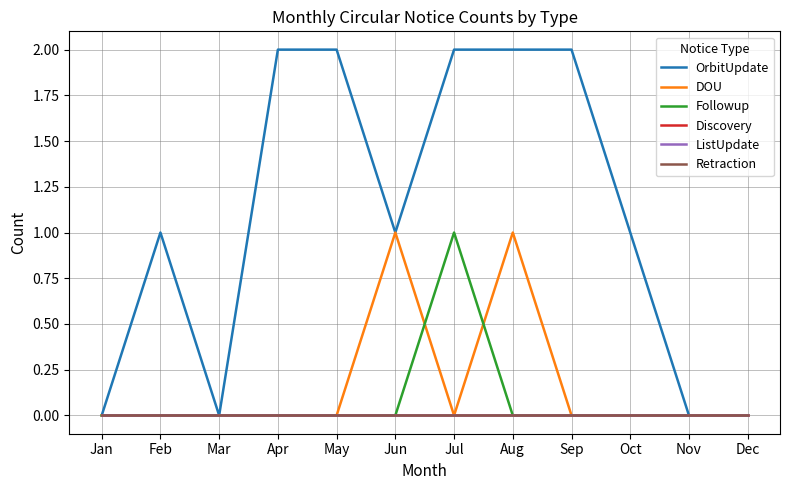

Is this an area chart (filled region under the line)?

No